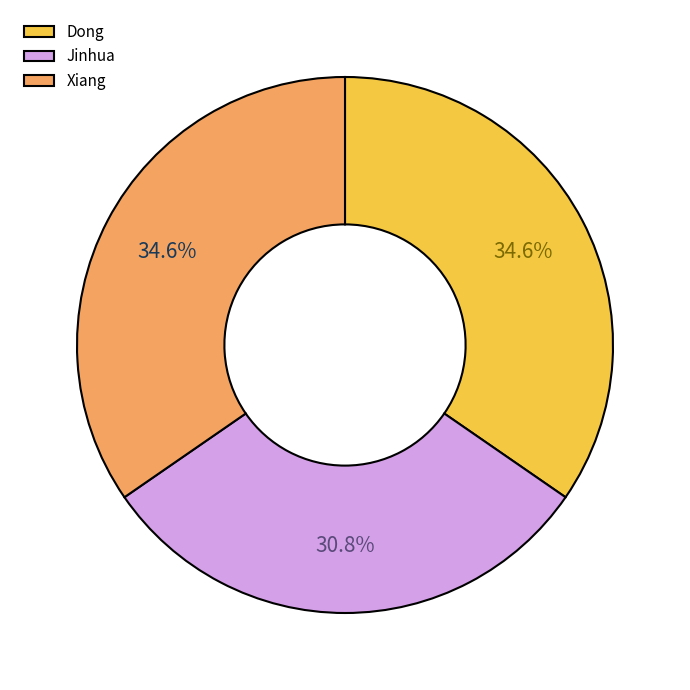

Approximately how many times larger is the value at Jinhua compared to Xiang?

0.9